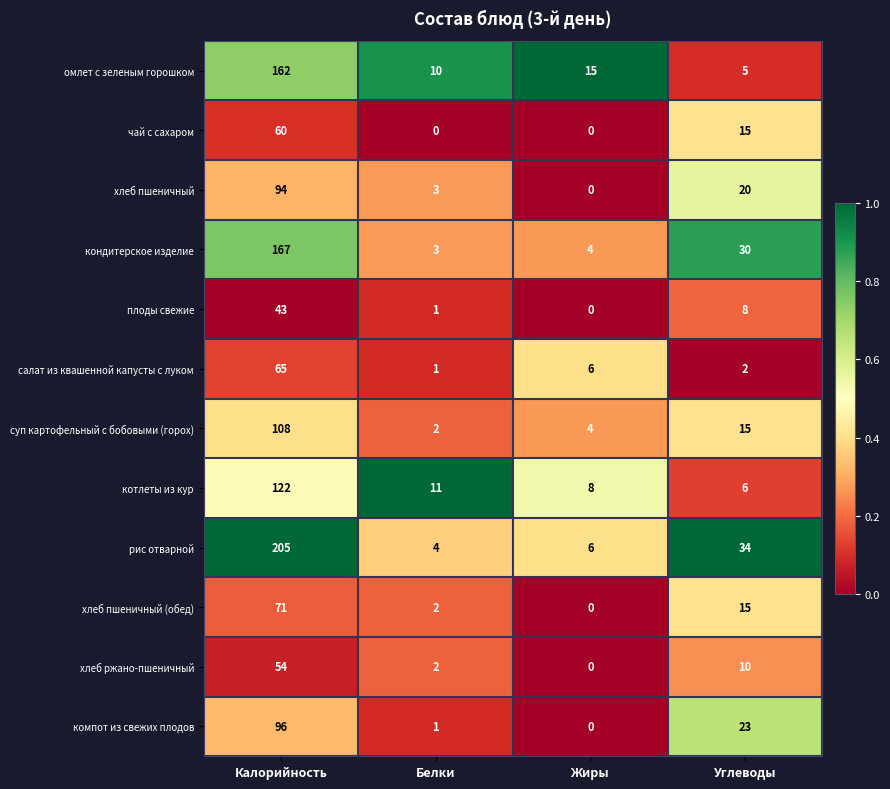

How many categories are shown in the chart?

4